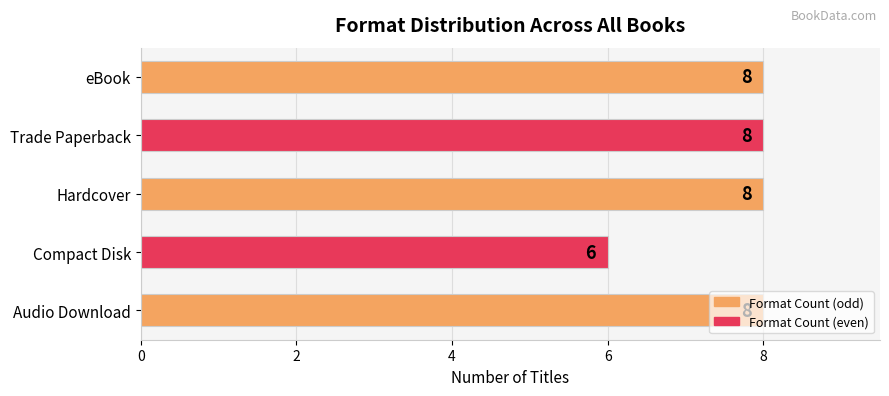

Between Hardcover and Compact Disk, which is larger?

Hardcover